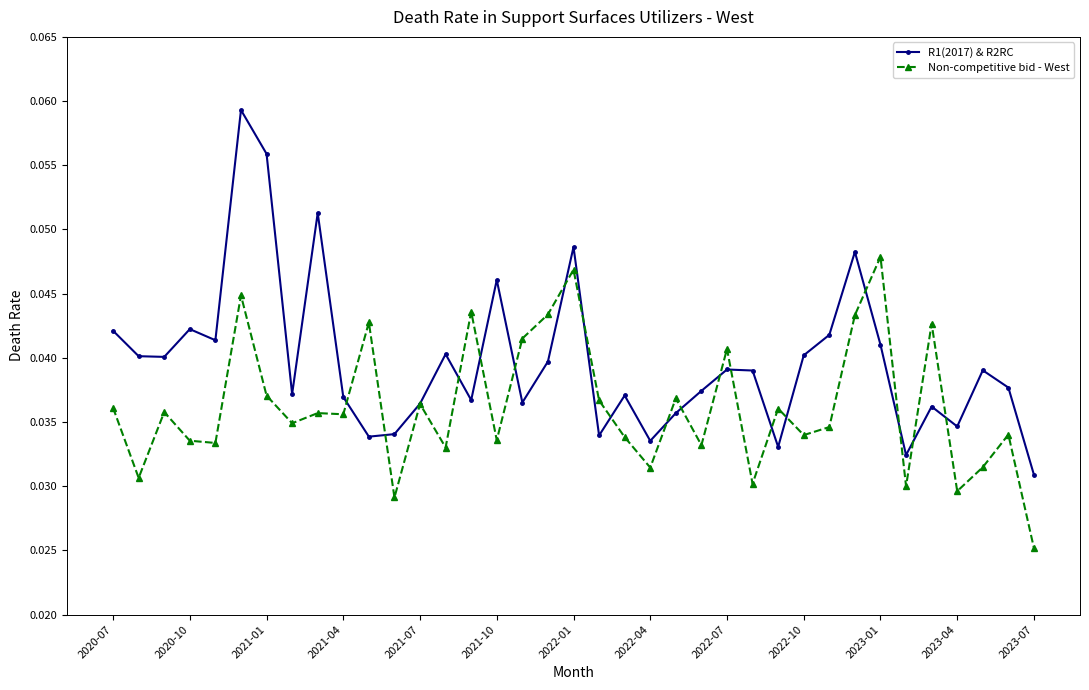

Which series has the largest total across all categories?

R1(2017) & R2RC